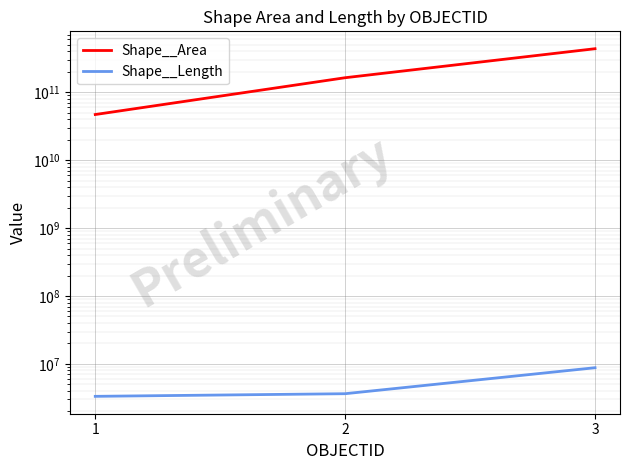

Is the value of Shape__Length at 3 greater than the value of Shape__Area at 3?

No